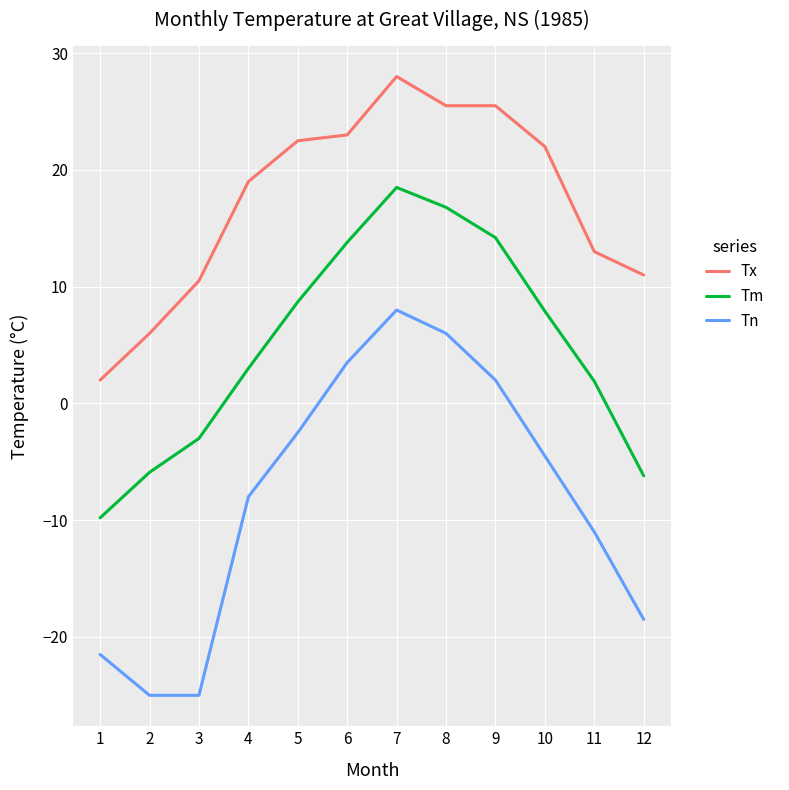

Which series changed the most between 9 and 12?

Tn